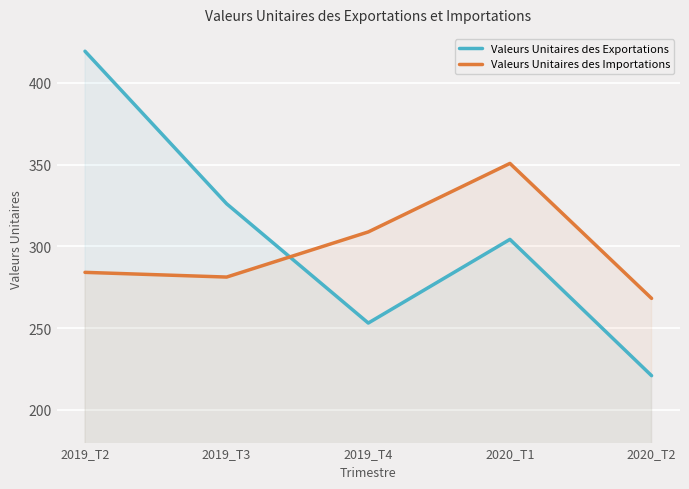

True or false: Valeurs Unitaires des Importations has more than 1 interior local peaks.

False